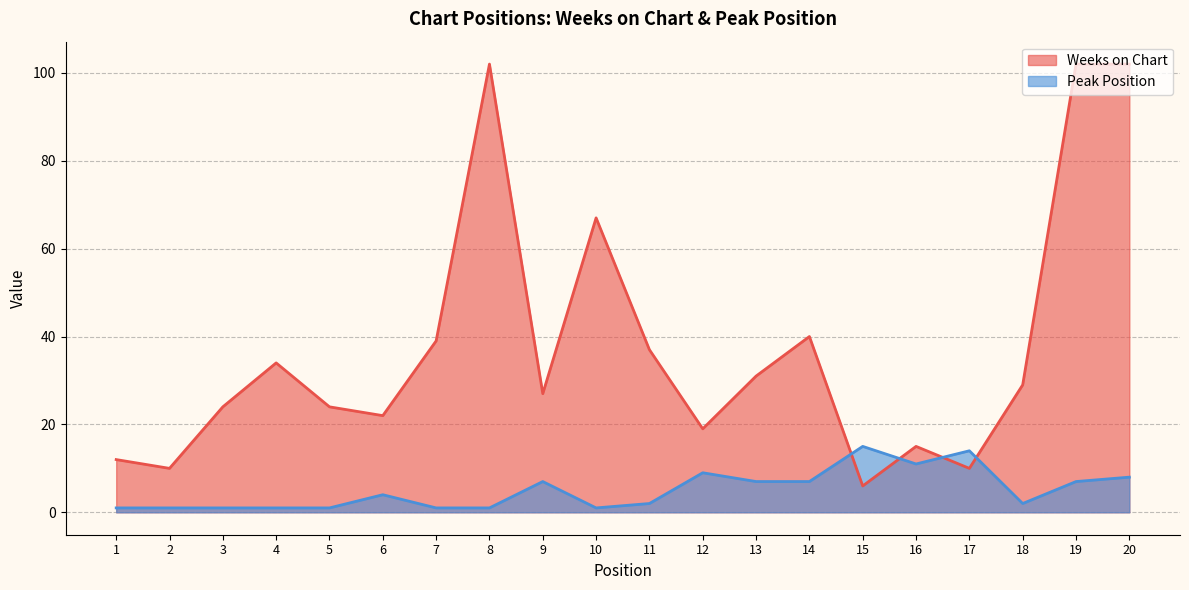

After their last crossing, which series has the higher values: Weeks on Chart or Peak Position?

Weeks on Chart